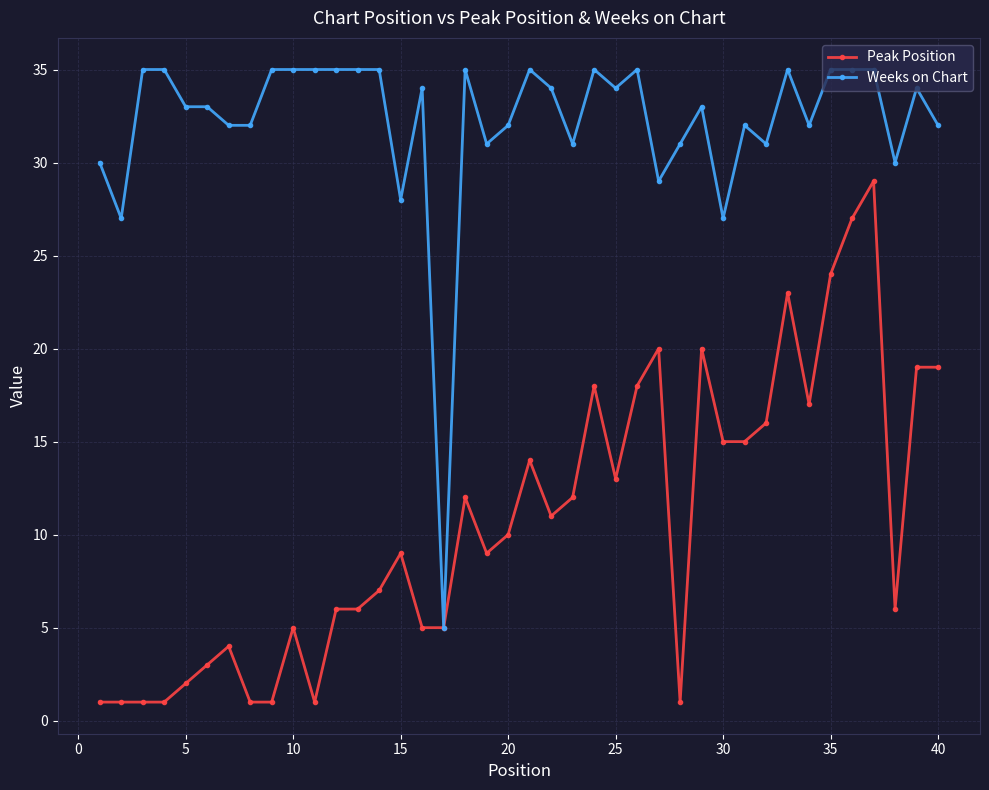

Which series has the largest total across all categories?

Weeks on Chart